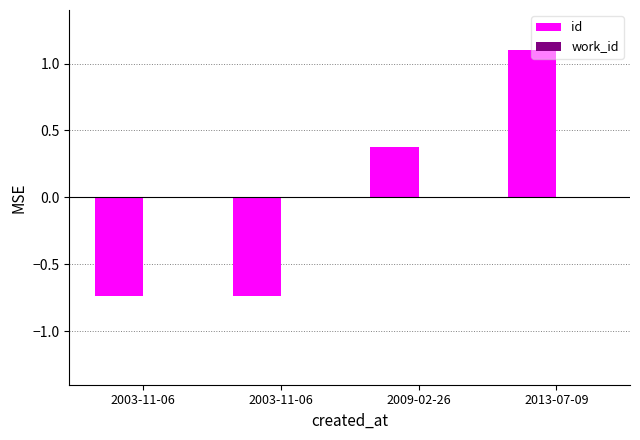

What is the label of the 3rd bar from the left?

2009-02-26